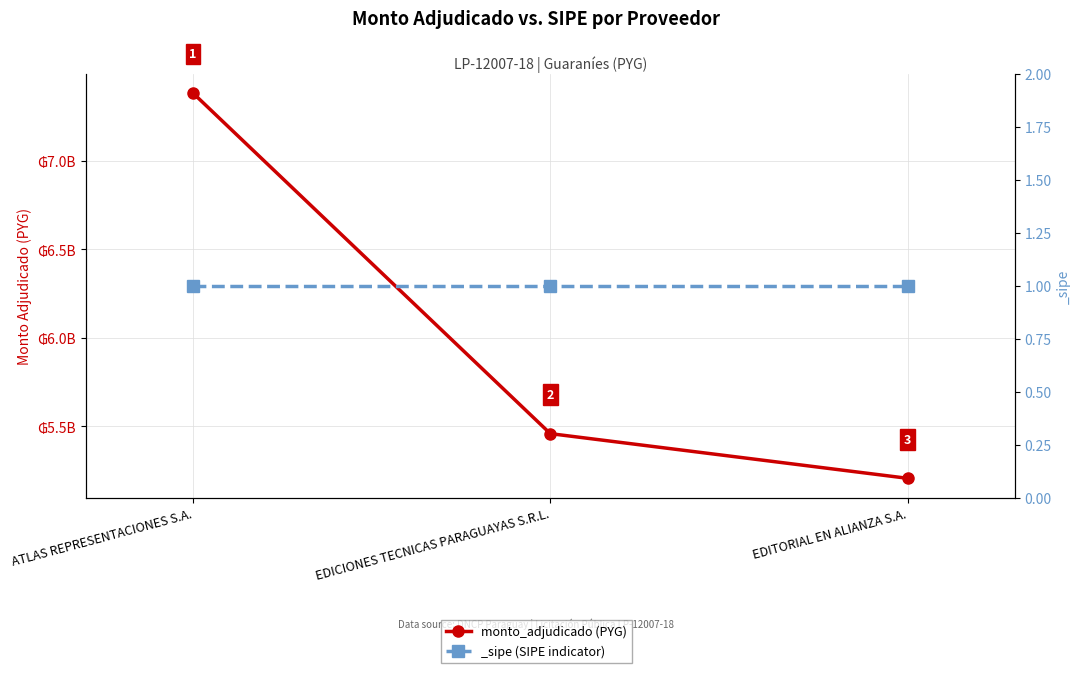

What is the sum of the values at EDICIONES TECNICAS PARAGUAYAS S.R.L. and EDITORIAL EN ALIANZA S.A.?

10664933275